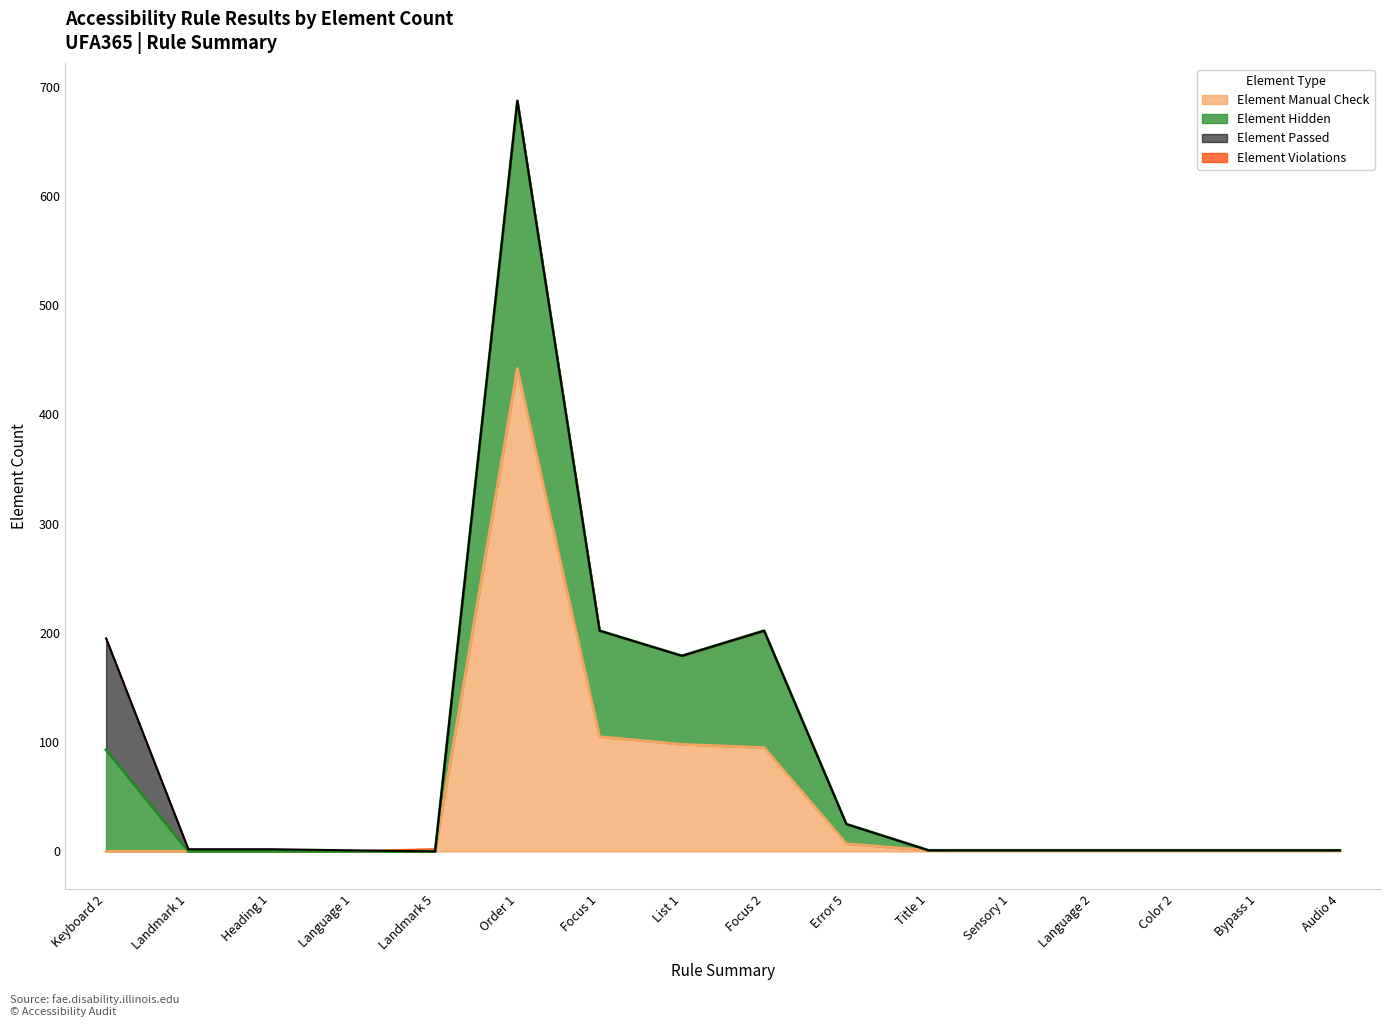

The value of Element Manual Check at List 1 is 98. True or false?

True